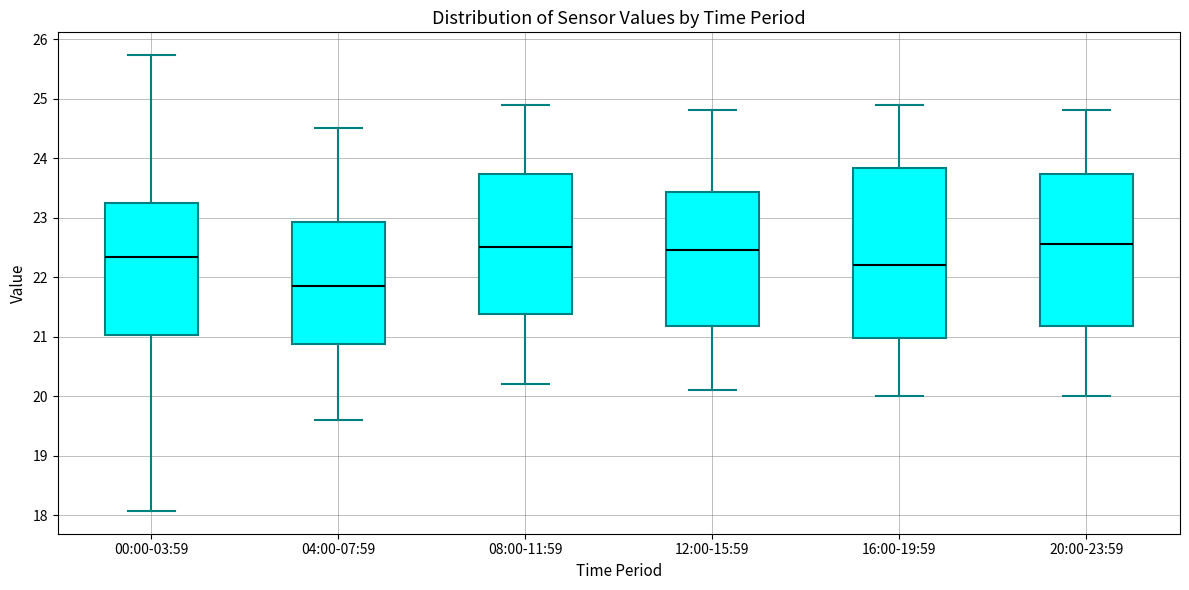

Reading left to right, read every box against the y-axis: the position of its median line, the range the box covers, and the ends of its whiskers. The values are not printed on the chart, so give them approximately, as read against the axis.

00:00-03:59: median 22.3, box 21.0 to 23.2, whiskers 18.1 to 25.7
04:00-07:59: median 21.9, box 20.9 to 22.9, whiskers 19.6 to 24.5
08:00-11:59: median 22.5, box 21.4 to 23.7, whiskers 20.2 to 24.9
12:00-15:59: median 22.5, box 21.2 to 23.4, whiskers 20.1 to 24.8
16:00-19:59: median 22.2, box 21.0 to 23.8, whiskers 20.0 to 24.9
20:00-23:59: median 22.6, box 21.2 to 23.7, whiskers 20.0 to 24.8